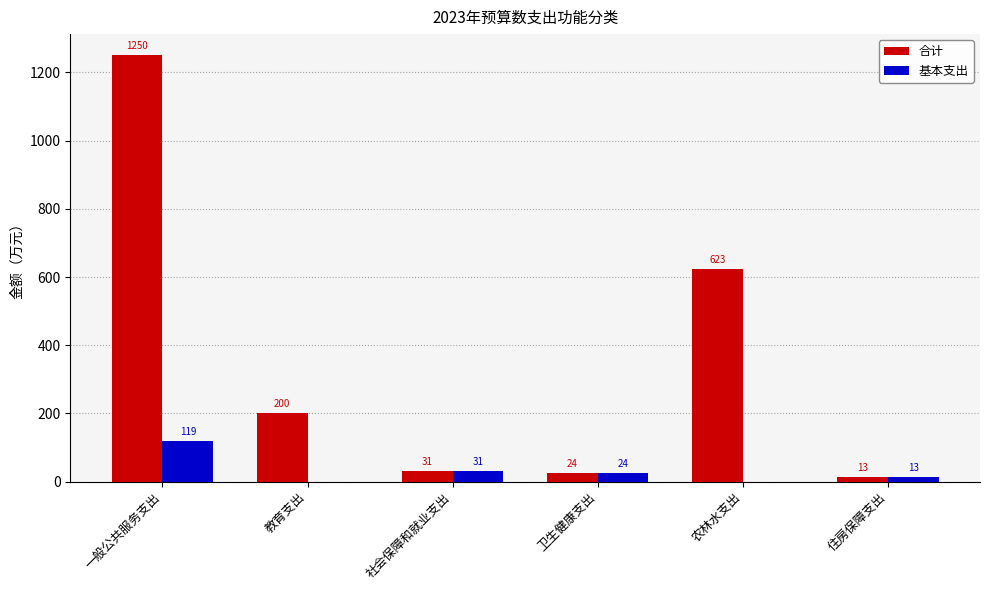

At which label does 合计 first exceed 200?

一般公共服务支出